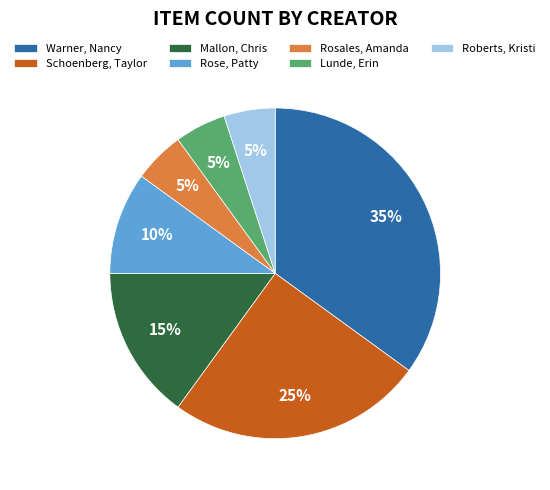

To the nearest percent, what is the difference between the Lunde, Erin and Schoenberg, Taylor slice percentages?

20%